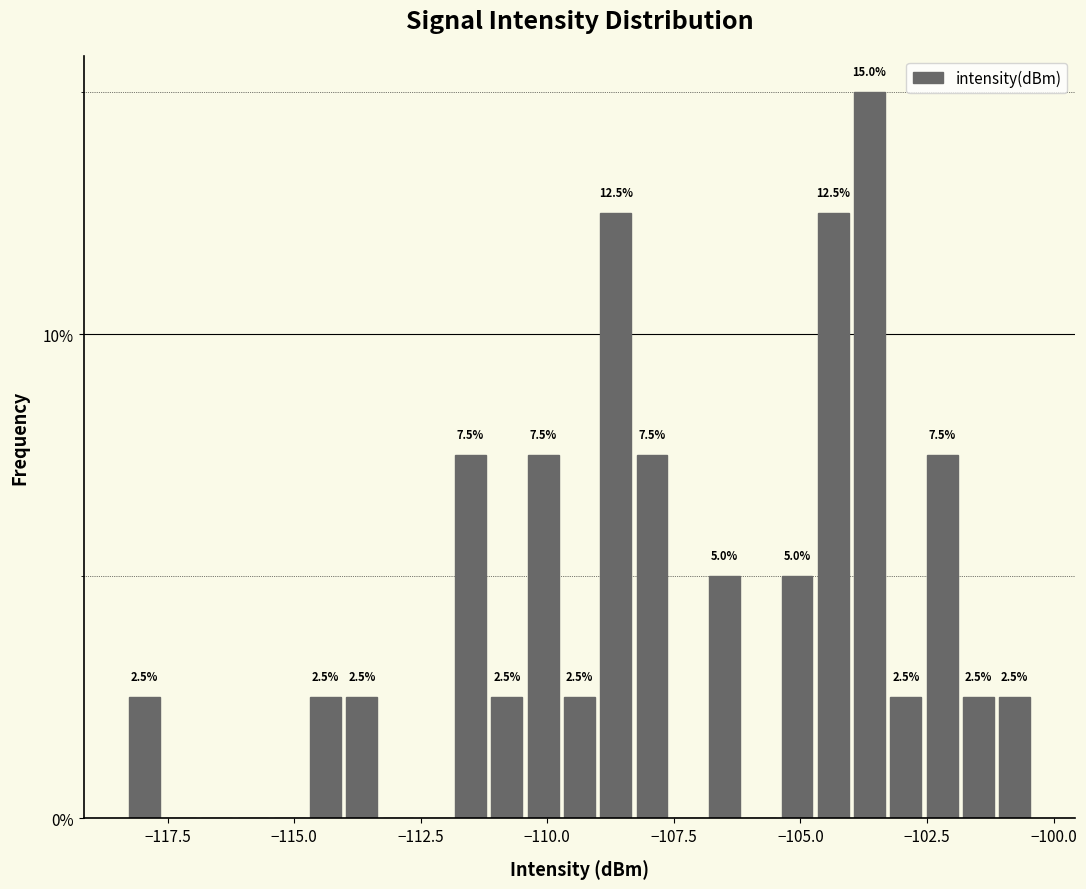

Around what value on the x-axis is the tallest bar? Give the approximate position of its centre, as read against the axis.

-103.5